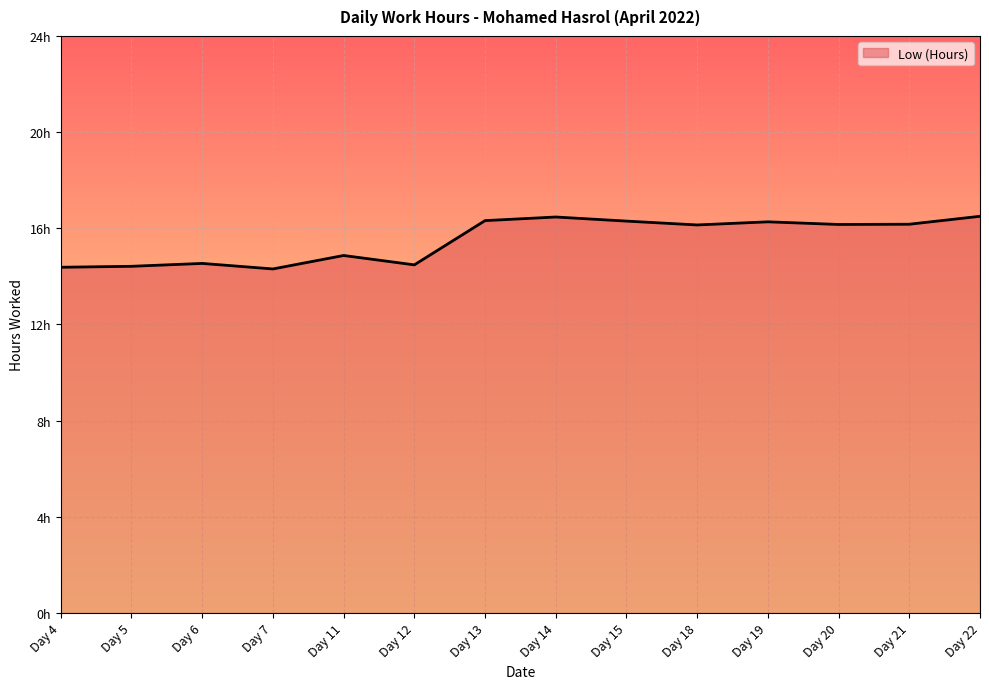

Does the chart have visible grid lines?

Yes